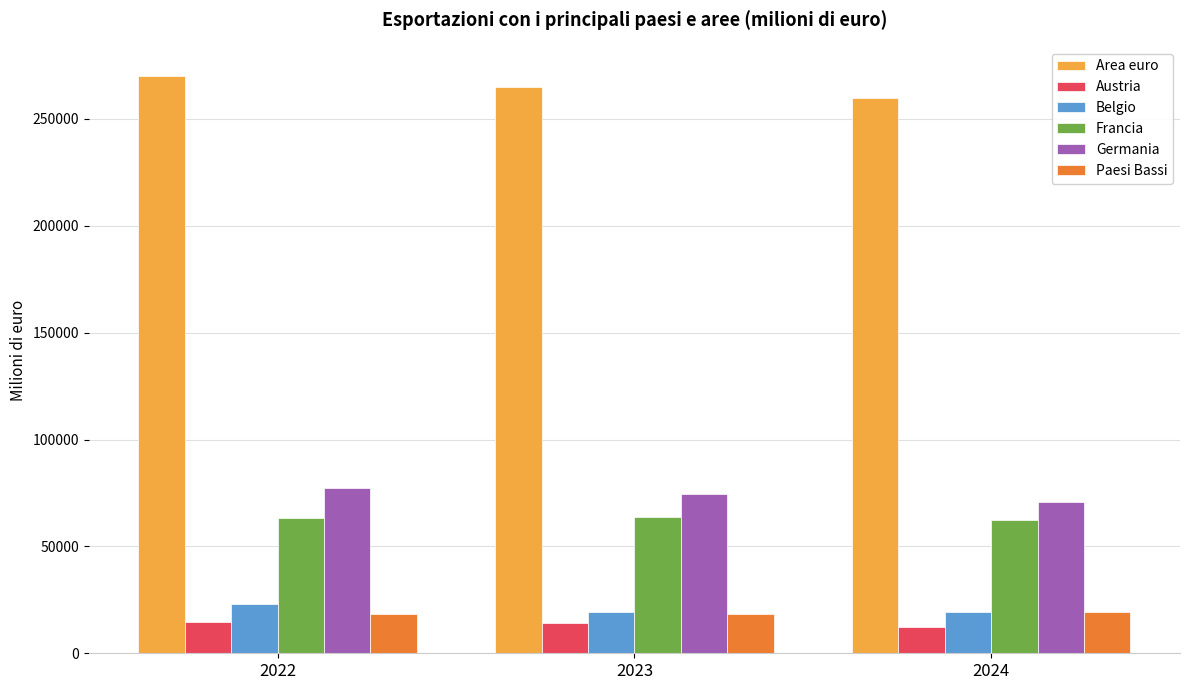

Rank the categories by Area euro value from highest to lowest.

2022, 2023, 2024